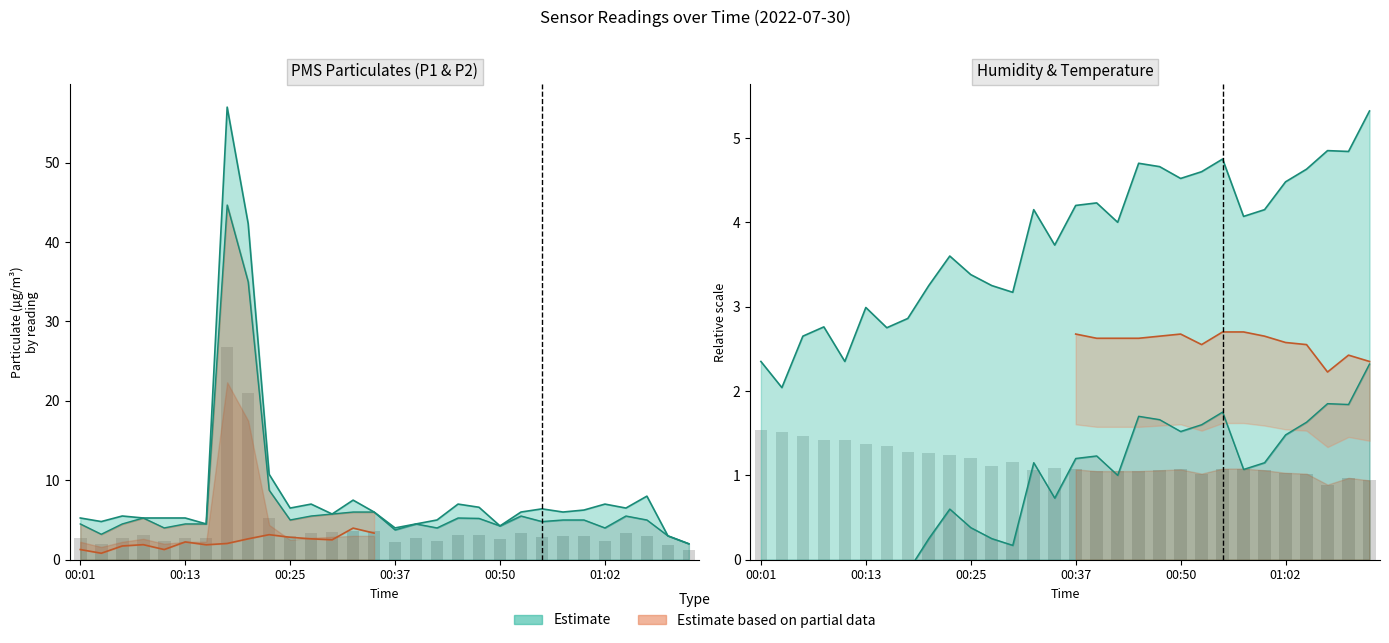

Rank the categories by BME280_temperature value from lowest to highest.

01:07, 01:12, 01:09, 00:52, 01:04, 01:02, 00:40, 00:42, 00:45, 00:33, 00:47, 00:59, 00:37, 00:50, 00:55, 00:57, 00:35, 00:28, 00:30, 00:25, 00:23, 00:20, 00:18, 00:16, 00:13, 00:08, 00:11, 00:06, 00:03, 00:01